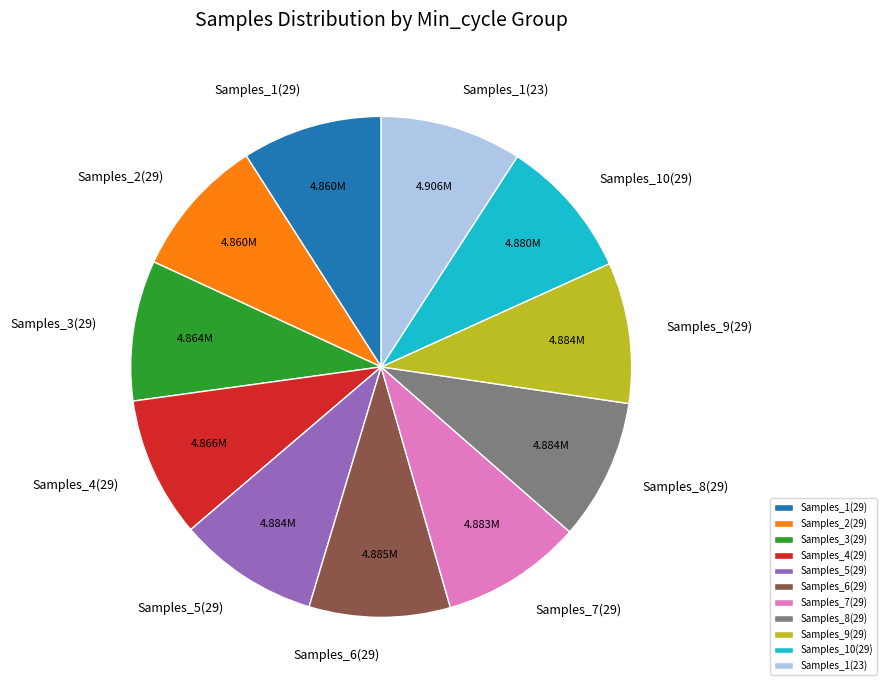

Is the sum of Samples_10(29) and Samples_2(29) greater than half?

No